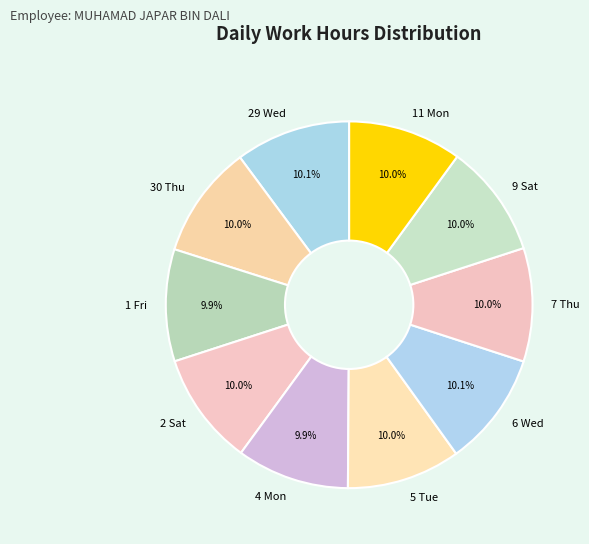

What is the ratio of the value at 30 Thu to the value at 4 Mon?

1.0